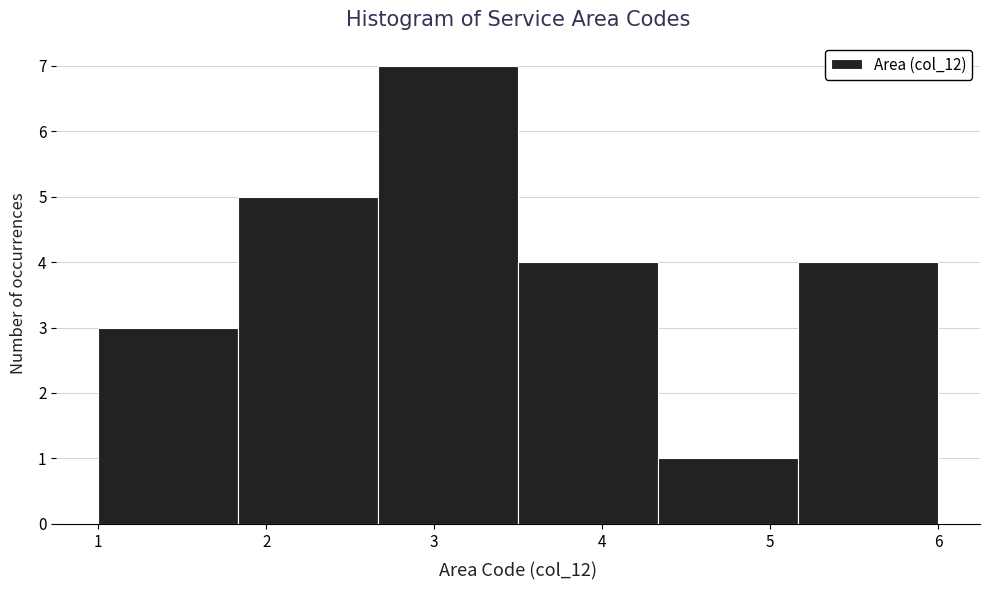

Reading left to right, list every bar in this chart as the range it spans on the x-axis followed by its height. Neither the bar edges nor the heights are printed on the chart, so give them approximately, as read against the axes.

1.0 to 1.8: 3
1.8 to 2.7: 5
2.7 to 3.5: 7
3.5 to 4.3: 4
4.3 to 5.2: 1
5.2 to 6.0: 4